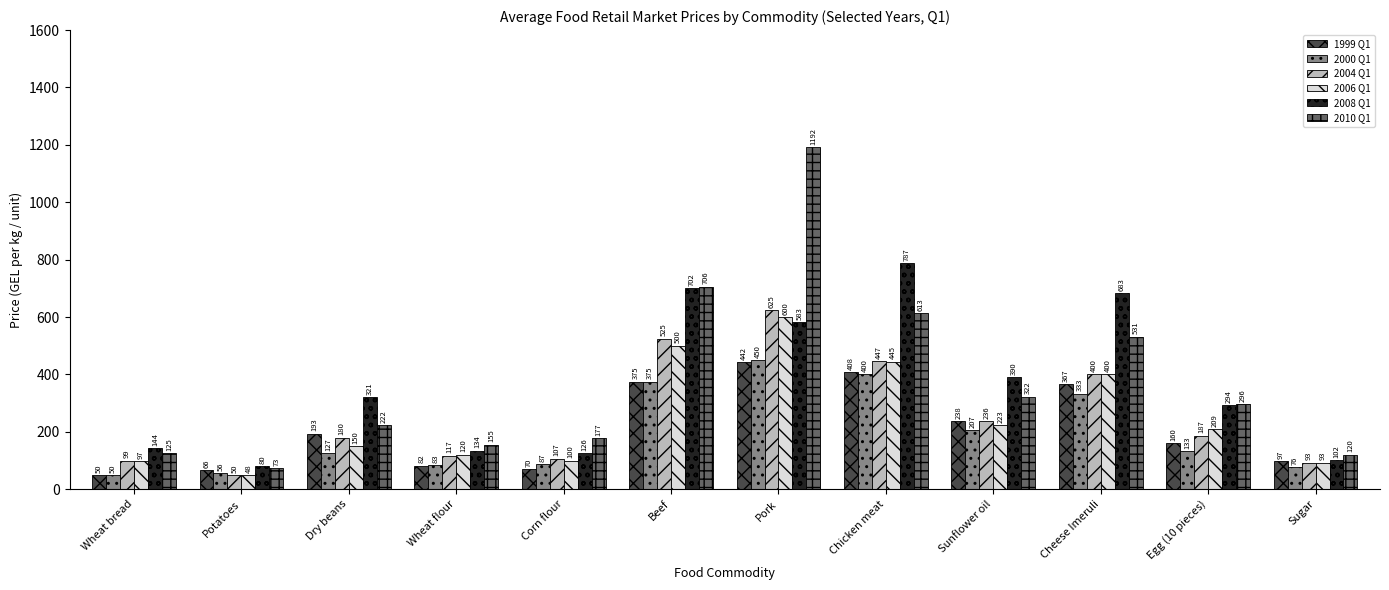

List the labels in order of 2006 Q1 value, smallest first.

Potatoes, Sugar, Wheat bread, Corn flour, Wheat flour, Dry beans, Egg (10 pieces), Sunflower oil, Cheese Imeruli, Chicken meat, Beef, Pork